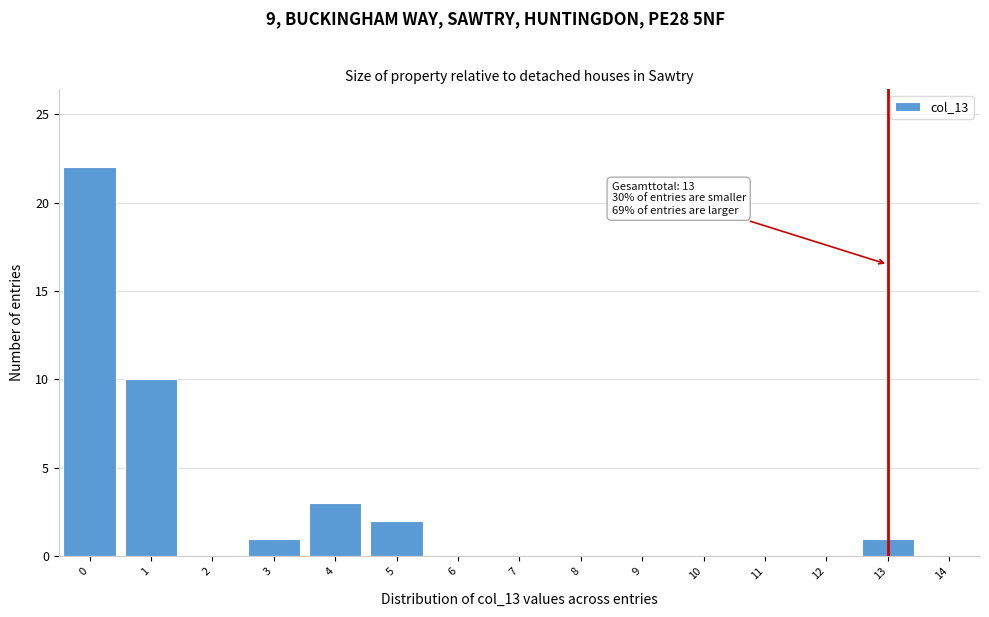

Over which range of the x-axis is the bar tallest?

-0.5 to 0.5